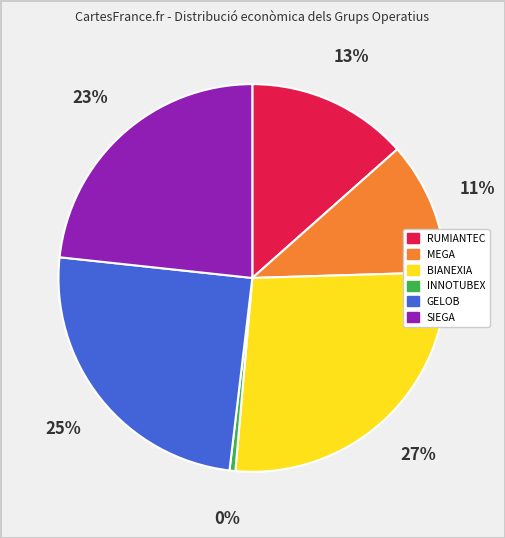

Does INNOTUBEX account for over 50% of the chart?

No